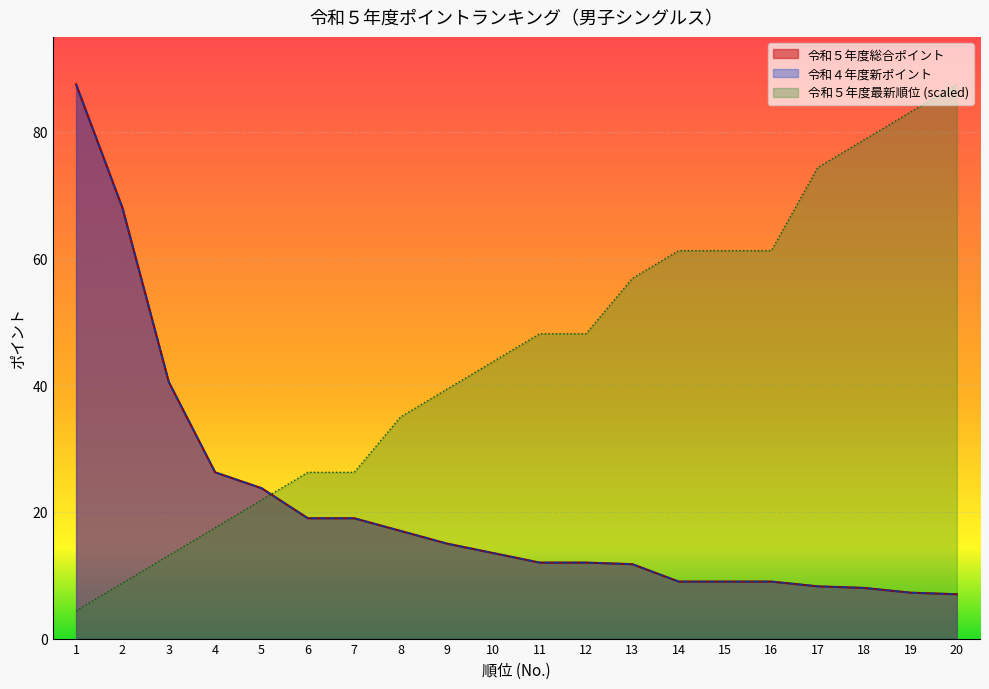

Between which two adjacent categories do 令和５年度総合ポイント and 令和５年度最新順位 first intersect?

5 and 6